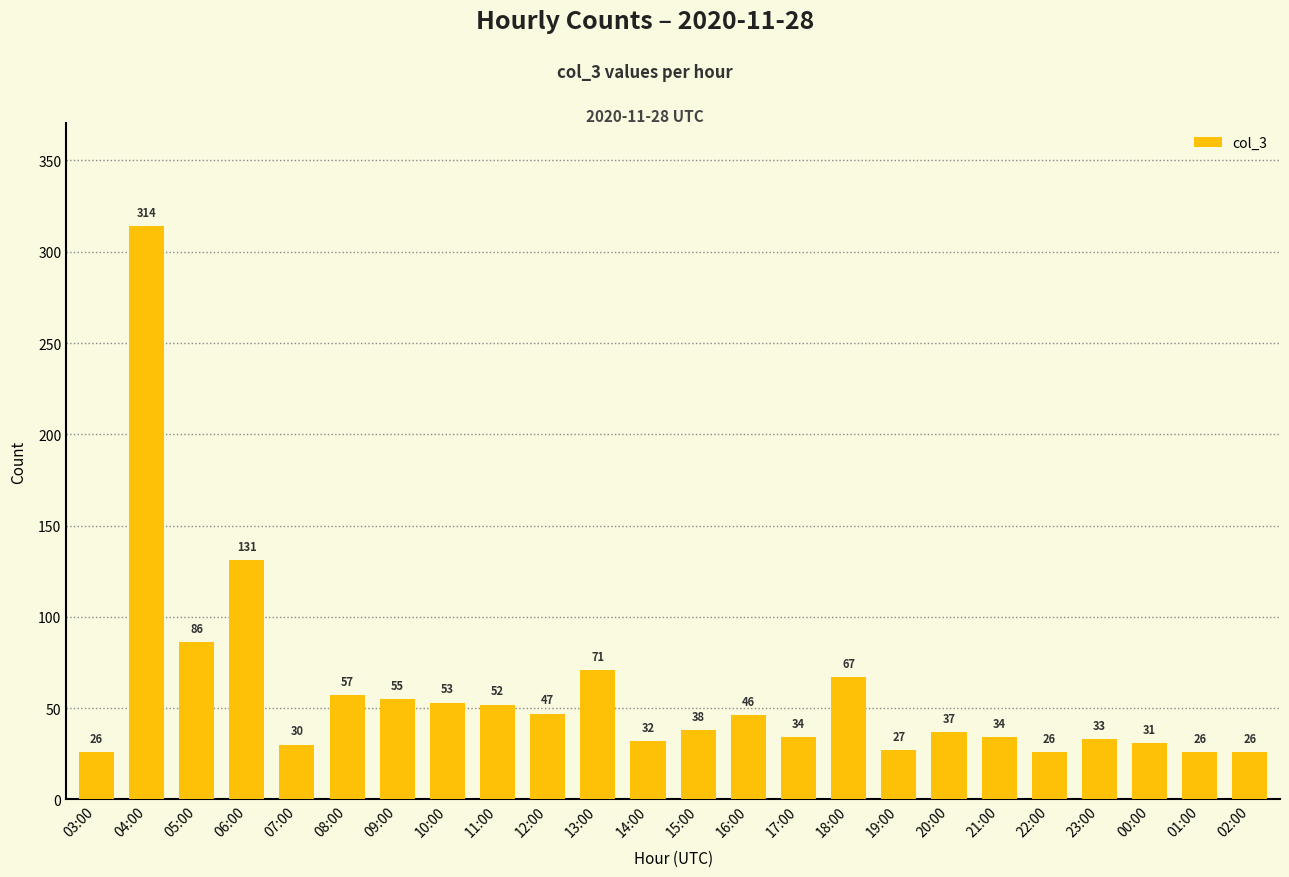

What is the value of the 21st bar from the left?

33